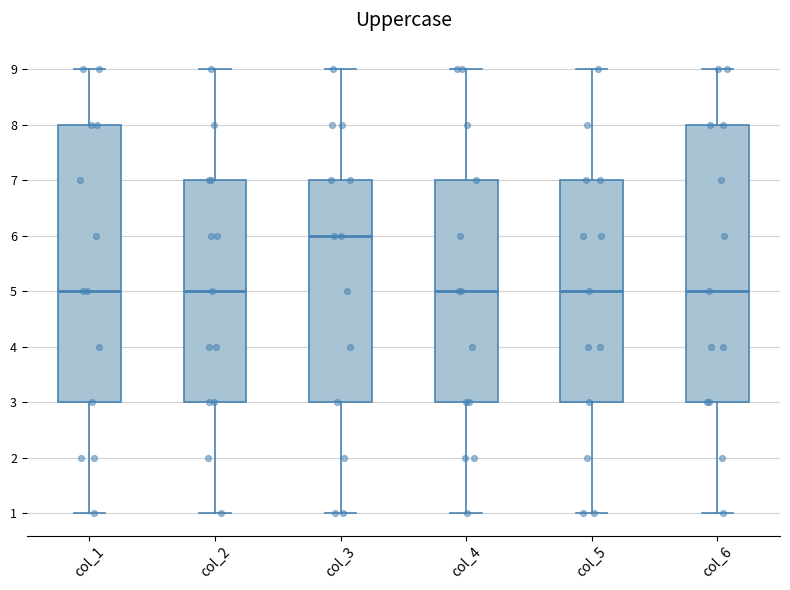

Reading left to right, transcribe this box plot: for each box, give where its median line is, the range the box spans, and where its two whiskers end, as read against the y-axis. The values are not printed on the chart, so give them approximately, as read against the axis.

col_1: median 5, box 3 to 8, whiskers 1 to 9
col_2: median 5, box 3 to 7, whiskers 1 to 9
col_3: median 6, box 3 to 7, whiskers 1 to 9
col_4: median 5, box 3 to 7, whiskers 1 to 9
col_5: median 5, box 3 to 7, whiskers 1 to 9
col_6: median 5, box 3 to 8, whiskers 1 to 9